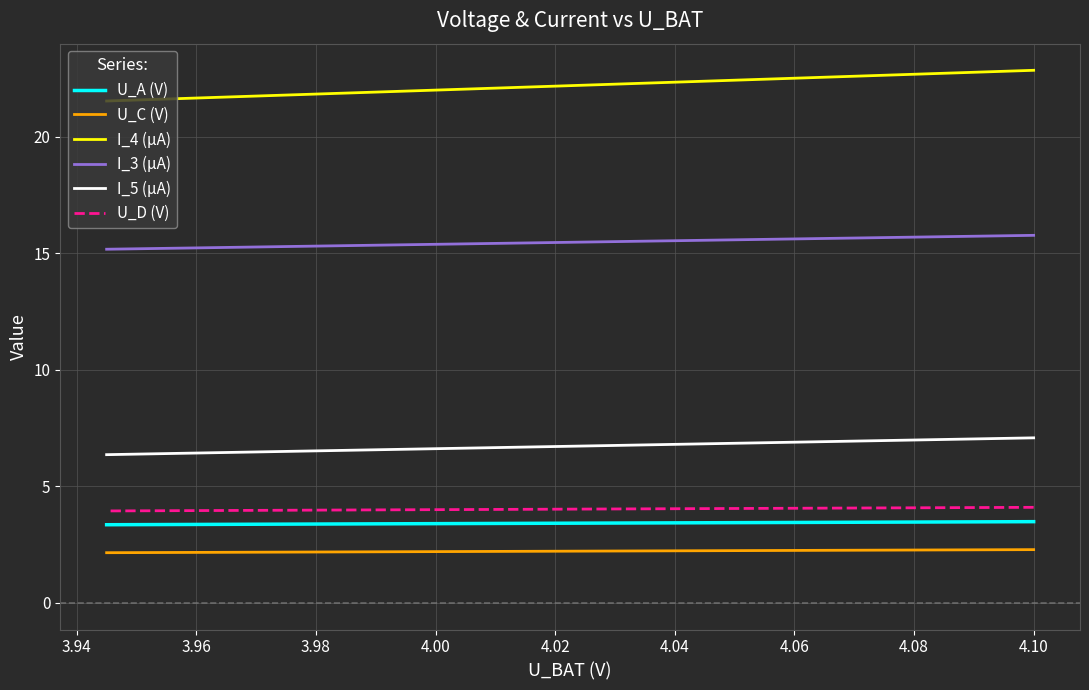

Is it true that I_4 (µA) equals 30.4 at 21?

False